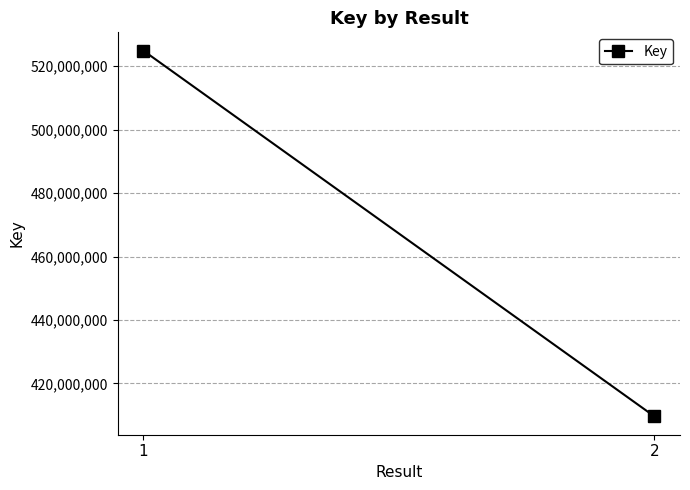

At which label is the value closest to 467263156?

2